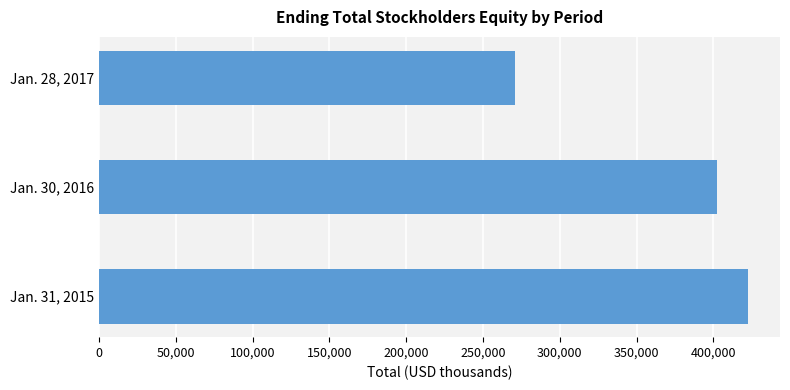

List the labels in order of value, smallest first.

Jan. 28, 2017, Jan. 30, 2016, Jan. 31, 2015